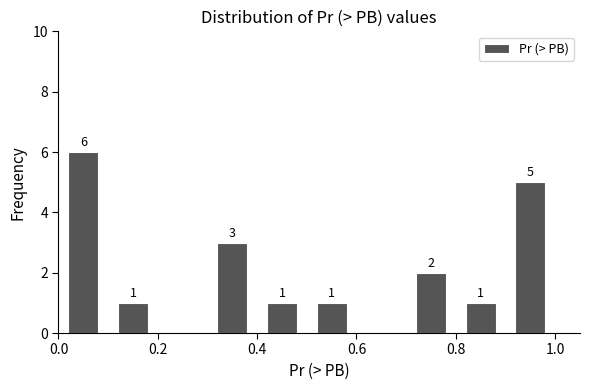

Over which range of the x-axis is the bar tallest?

0.0 to 0.1